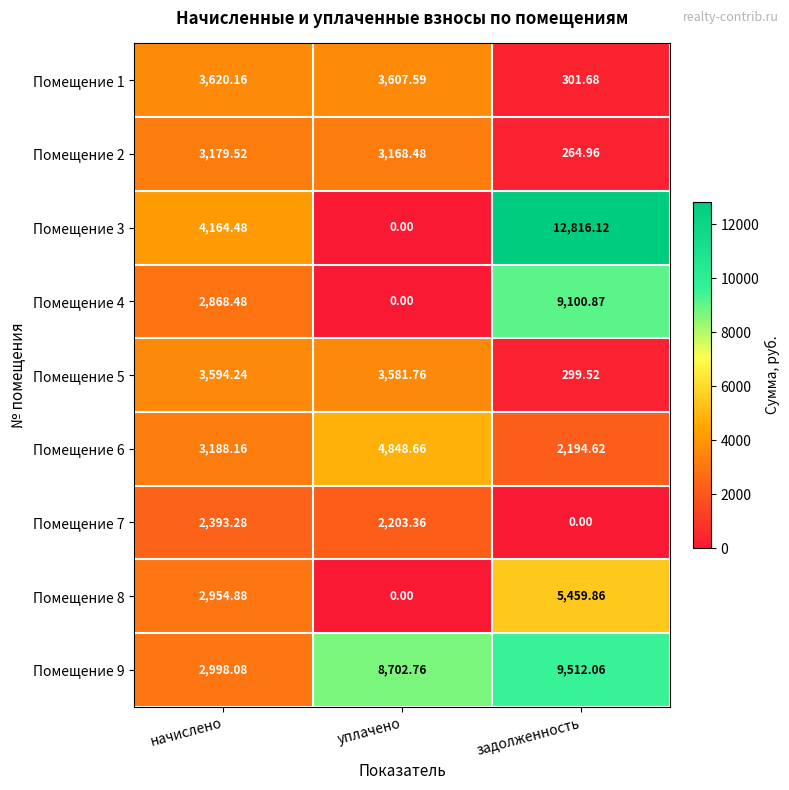

At which label is Помещение 4 closest to 4550?

начислено